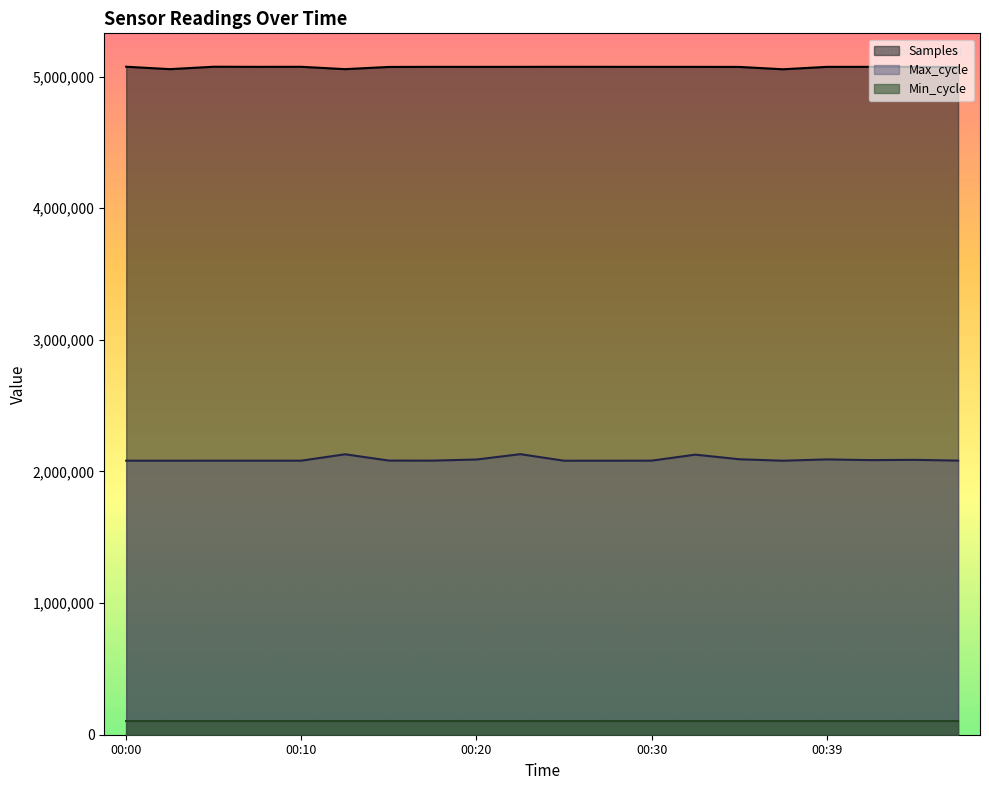

Is it true that Max_cycle equals 2081661.9 at 00:37?

True